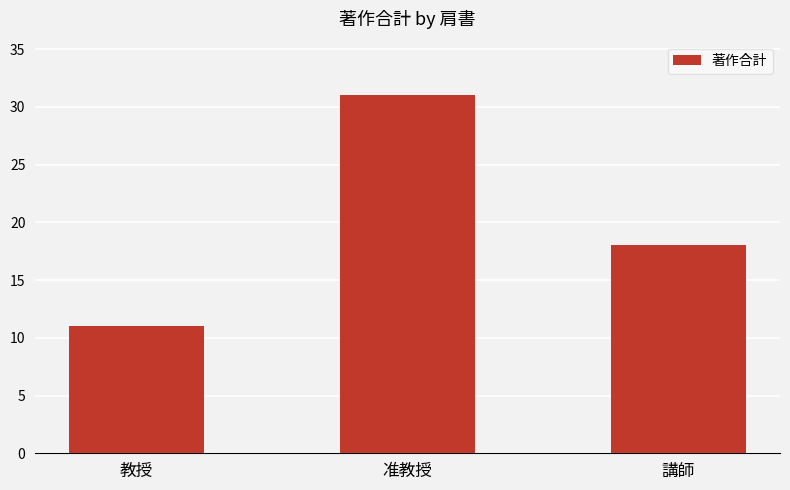

List the labels in order of value, smallest first.

教授, 講師, 准教授